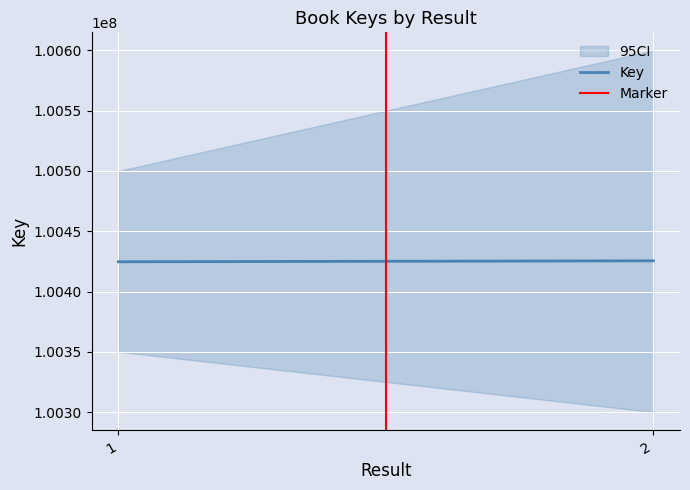

At how many categories does at least one series exceed 41482035?

2